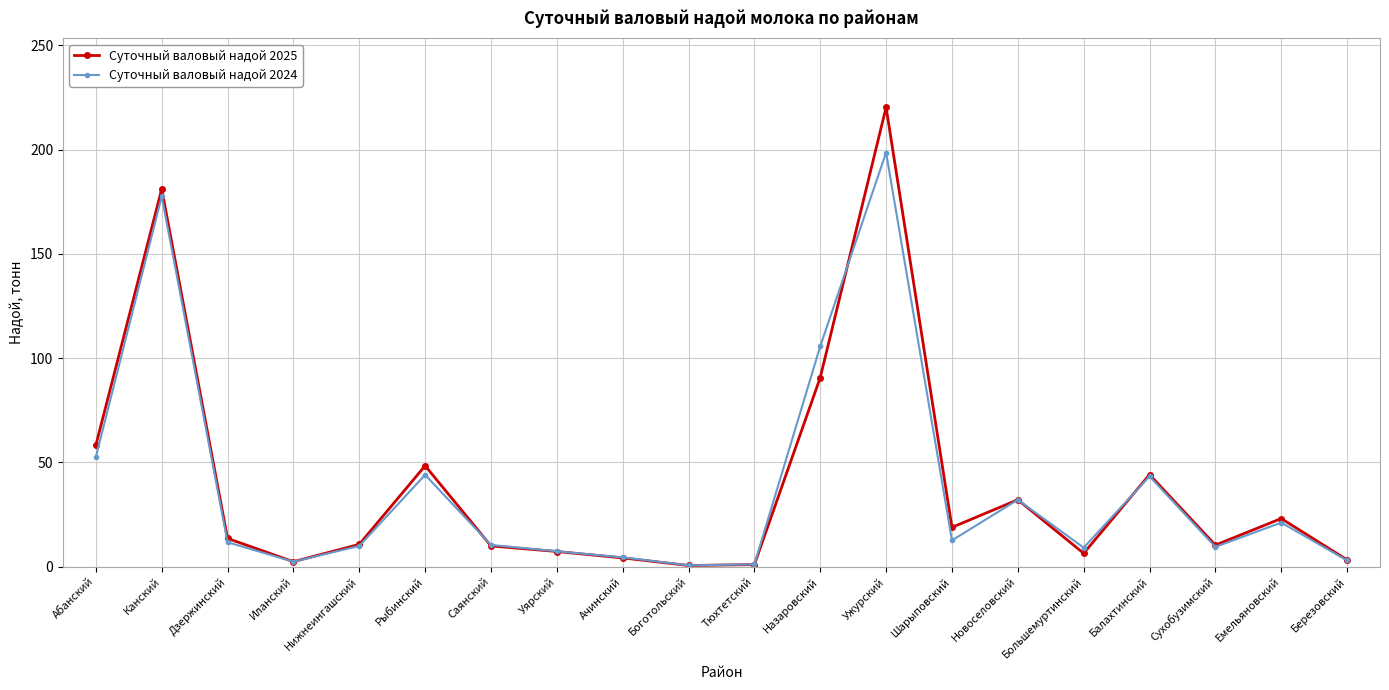

The value of Суточный валовый надой 2024 at Тюхтетский is 1.1. True or false?

True